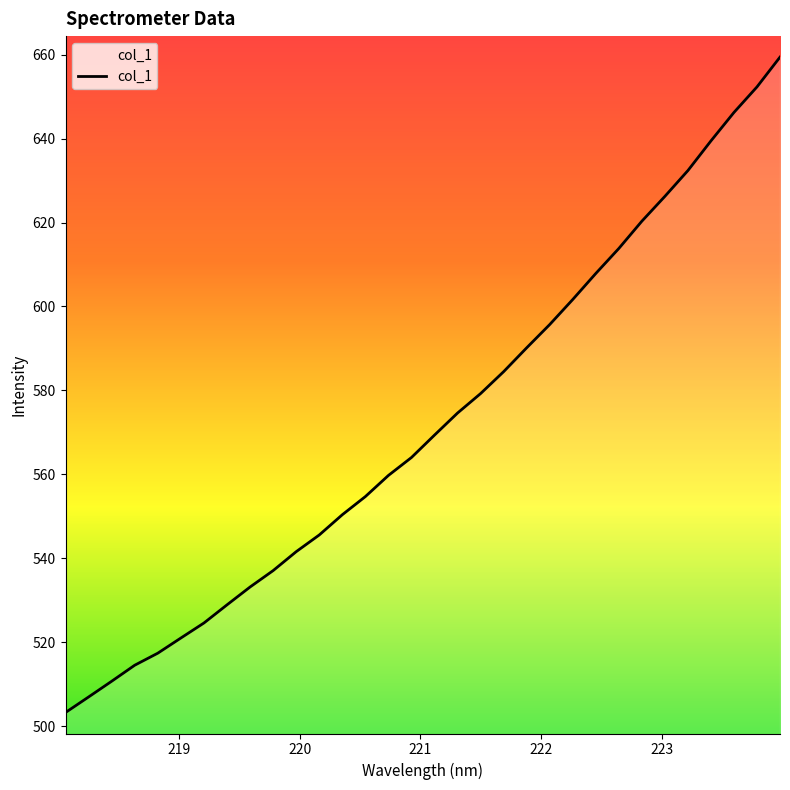

What is the change in value from 220.9264 to 222.6447?

+49.8